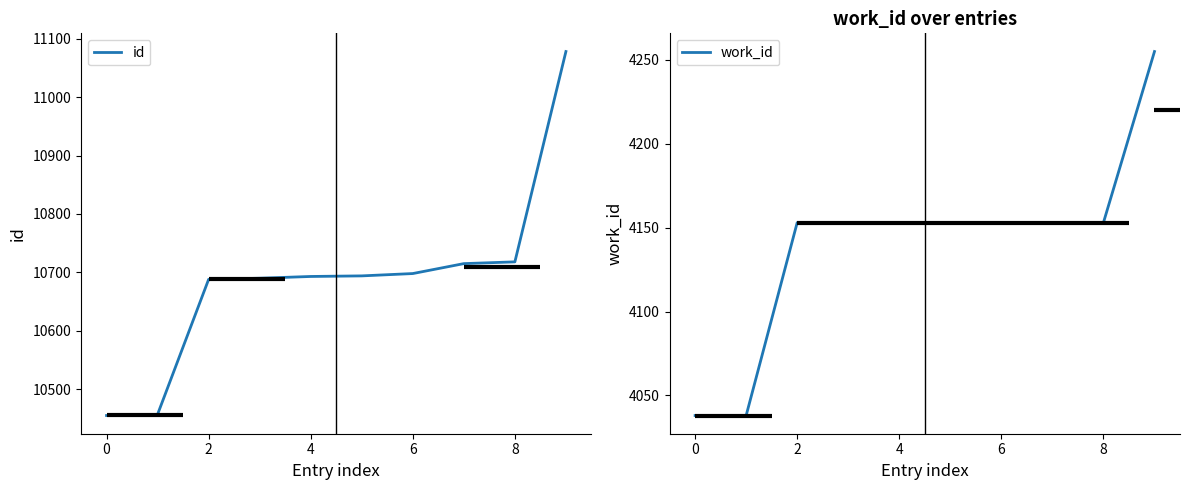

The value of id at 2 is 10688. True or false?

True